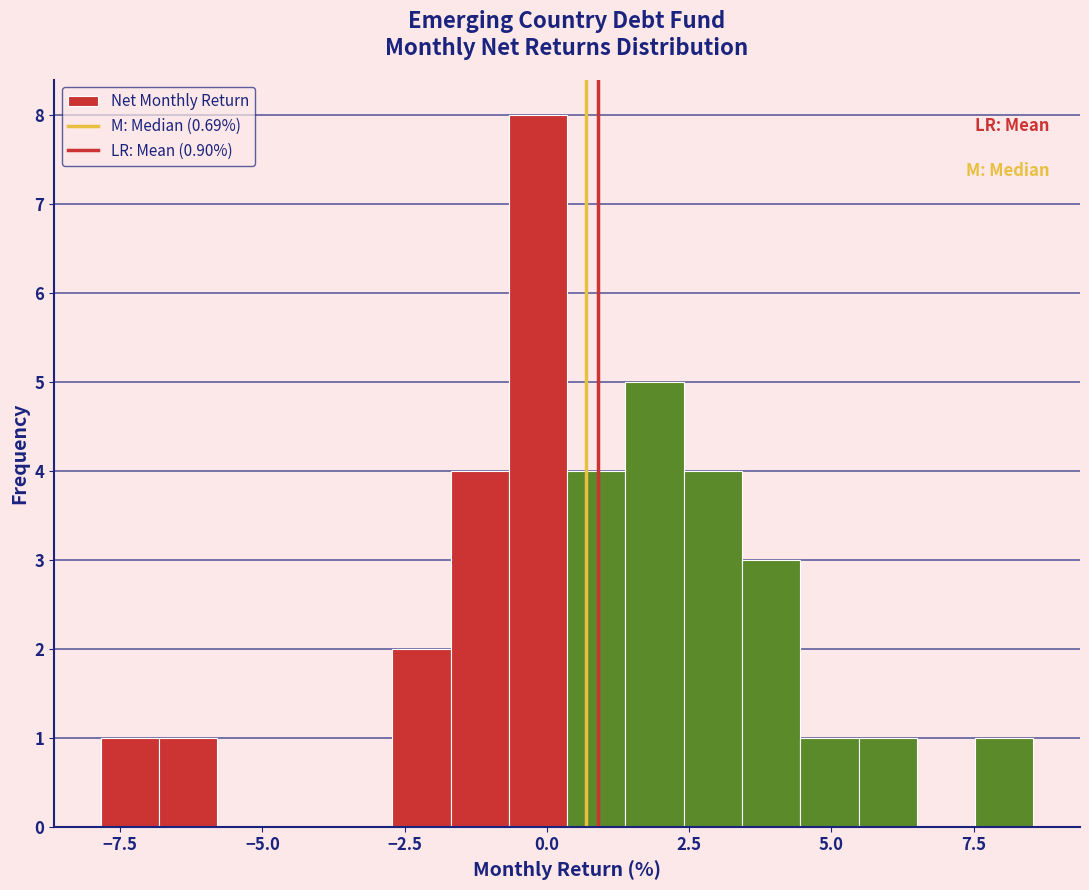

Read against the x-axis, roughly where is the centre of the tallest bar?

0.0